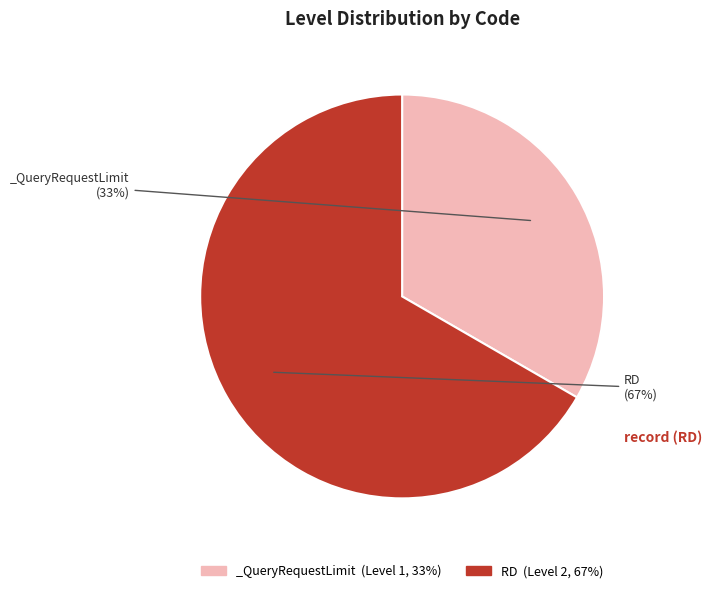

Which category has the smallest portion of the pie?

_QueryRequestLimit